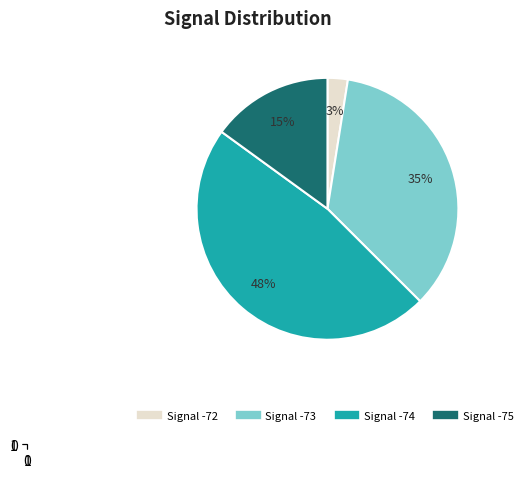

To the nearest percent, what is the difference between the largest and smallest slice percentages?

45%